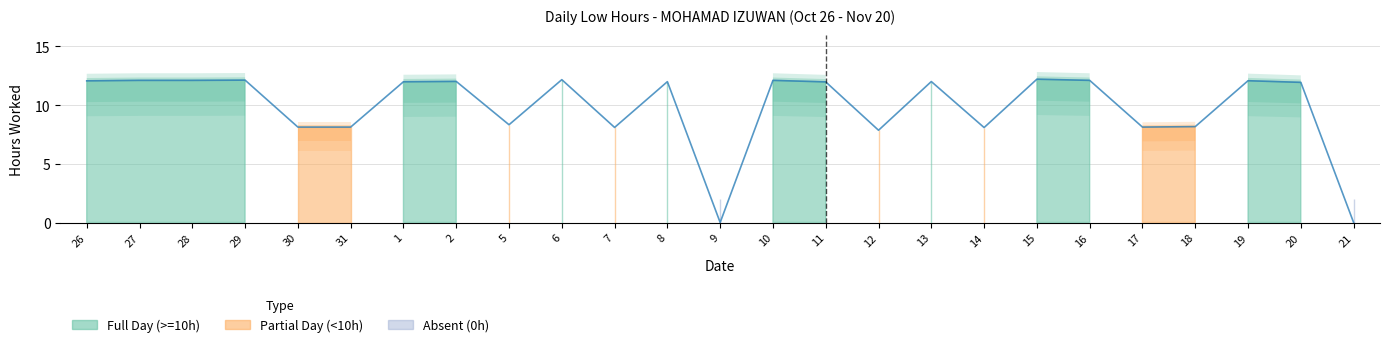

List the labels in order of value, largest first.

15, 6, 29, 27, 28, 10, 16, 19, 26, 2, 13, 8, 1, 11, 20, 5, 18, 30, 31, 17, 7, 14, 12, 9, 21